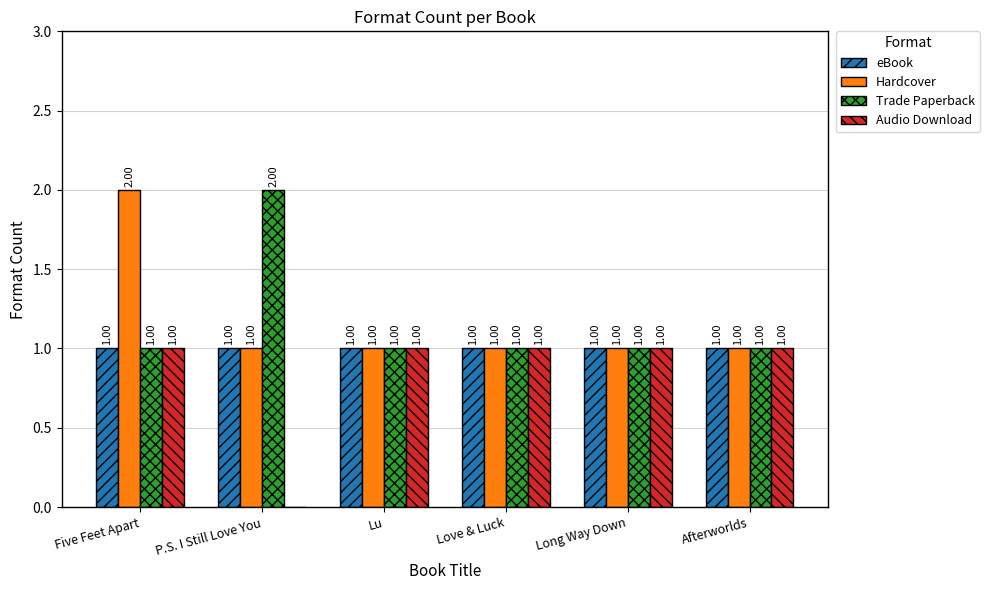

What are all the series names shown in the legend?

eBook, Hardcover, Trade Paperback, Audio Download